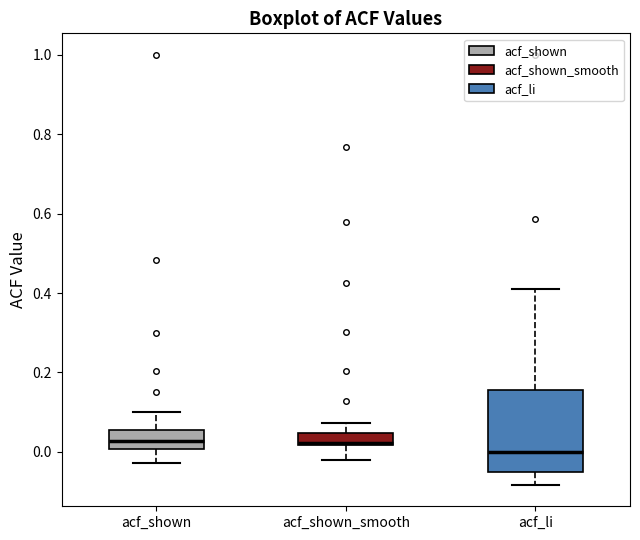

Reading left to right, read every box against the y-axis: the position of its median line, the range the box covers, and the ends of its whiskers. The values are not printed on the chart, so give them approximately, as read against the axis.

acf_shown: median 0.02, box 0.00 to 0.06, whiskers -0.02 to 0.10
acf_shown_smooth: median 0.02 (drawn on the box's lower edge), box 0.02 to 0.04, whiskers -0.02 to 0.08
acf_li: median 0.00, box -0.06 to 0.16, whiskers -0.08 to 0.42